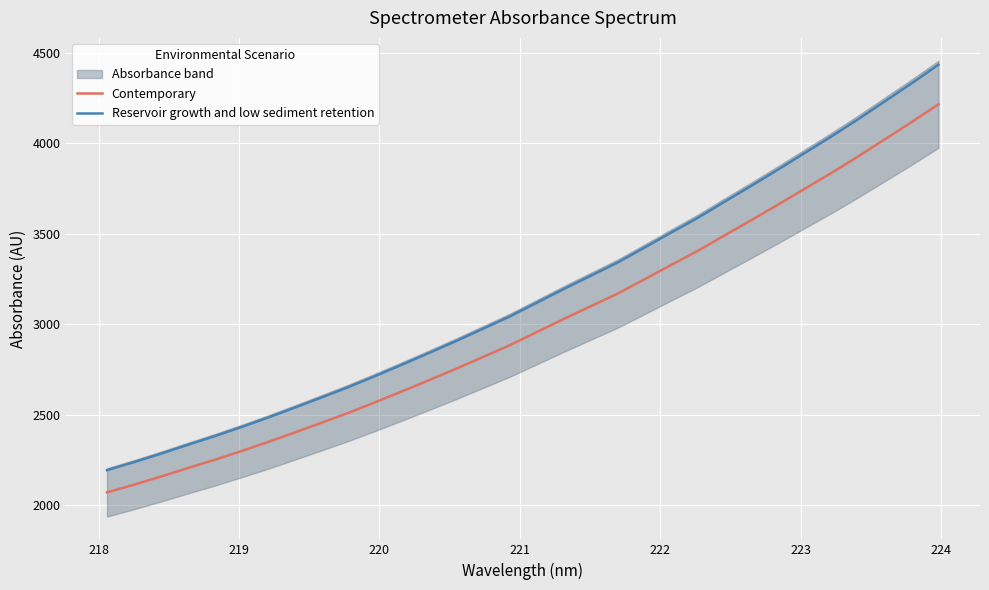

How many distinct data groups are displayed?

2